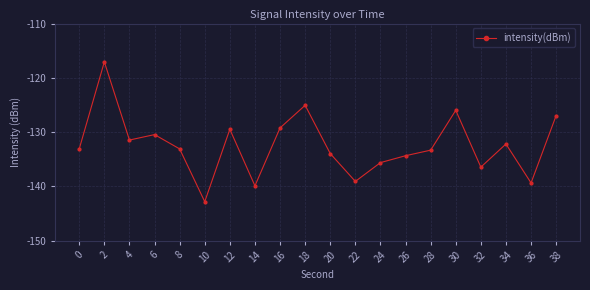

How many lines are shown in the chart?

1